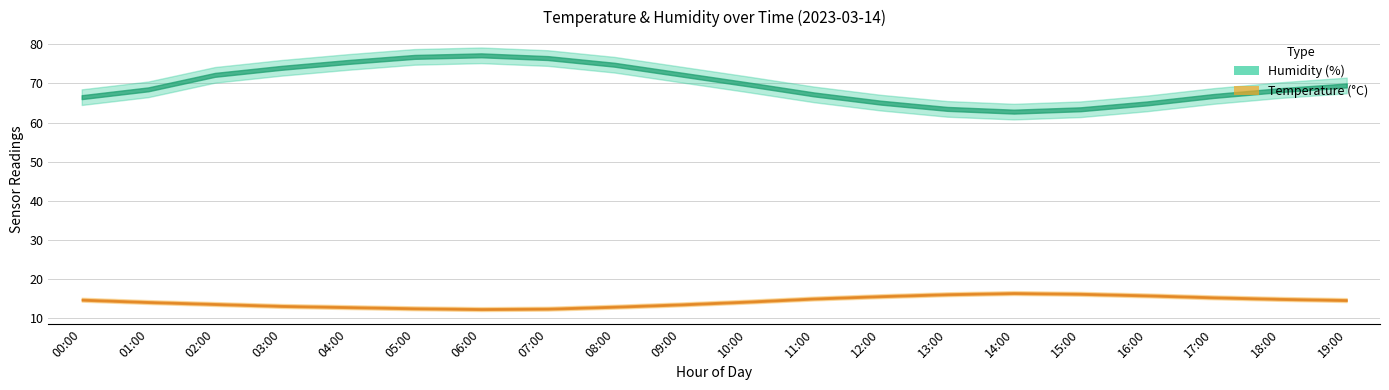

What position from the left is 03:00?

4